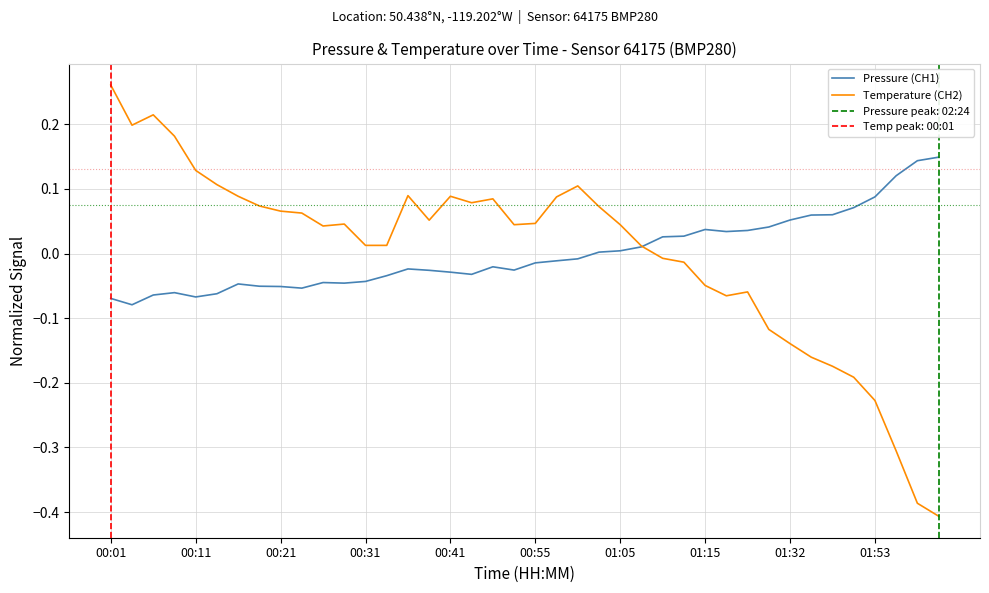

What is the difference between the maximum and second lowest values in the Pressure (CH1) series?

0.2